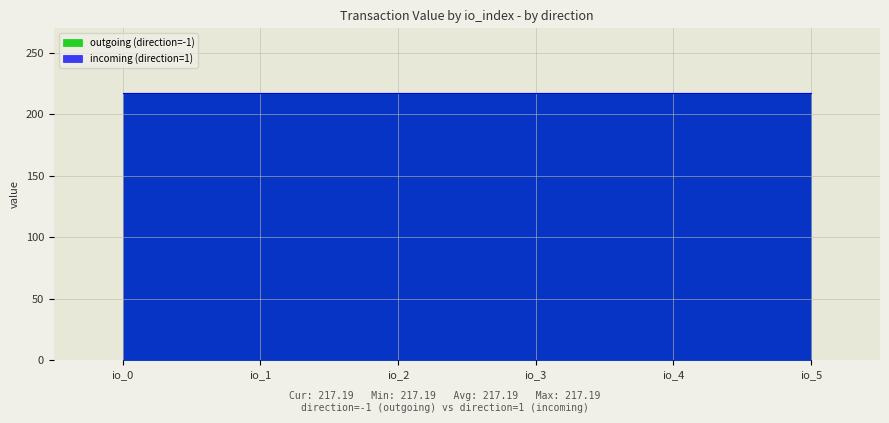

Rank the categories by incoming (direction=1) value from highest to lowest.

io_0, io_5, io_4, io_3, io_2, io_1